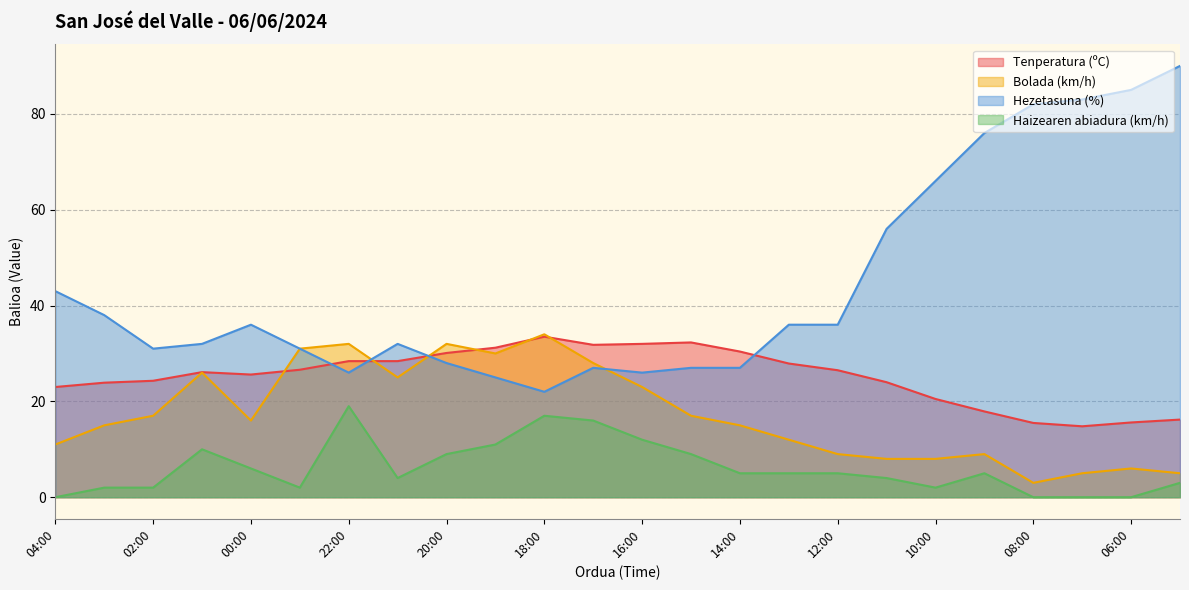

Which label corresponds to the largest value in the chart?

05:00